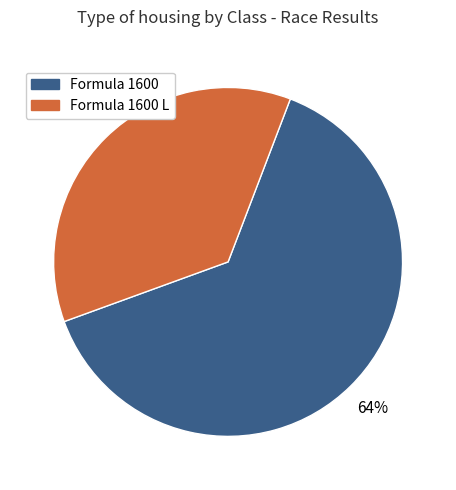

To the nearest percent, what is the average slice percentage?

50%